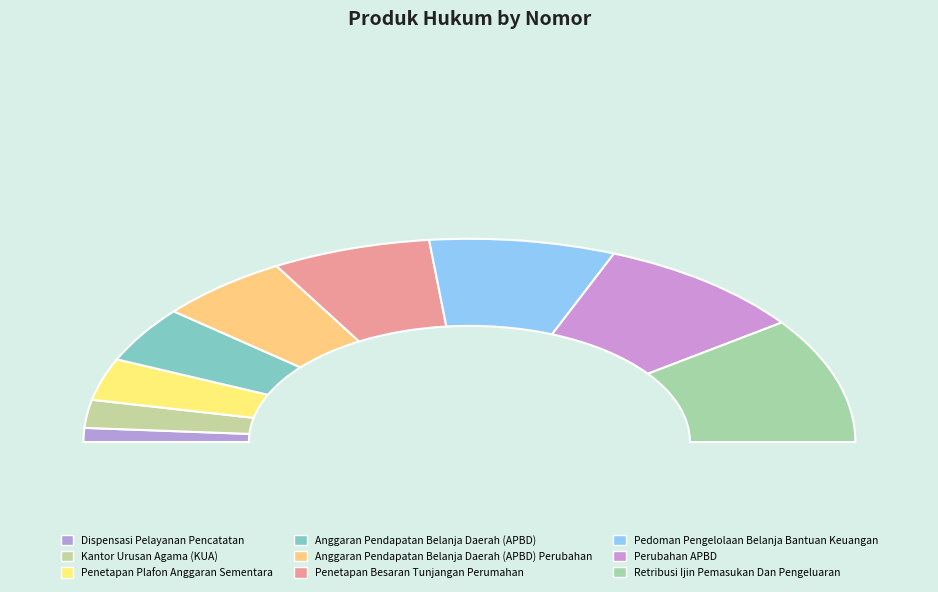

Is it true that Perubahan APBD is 18% of the pie?

True